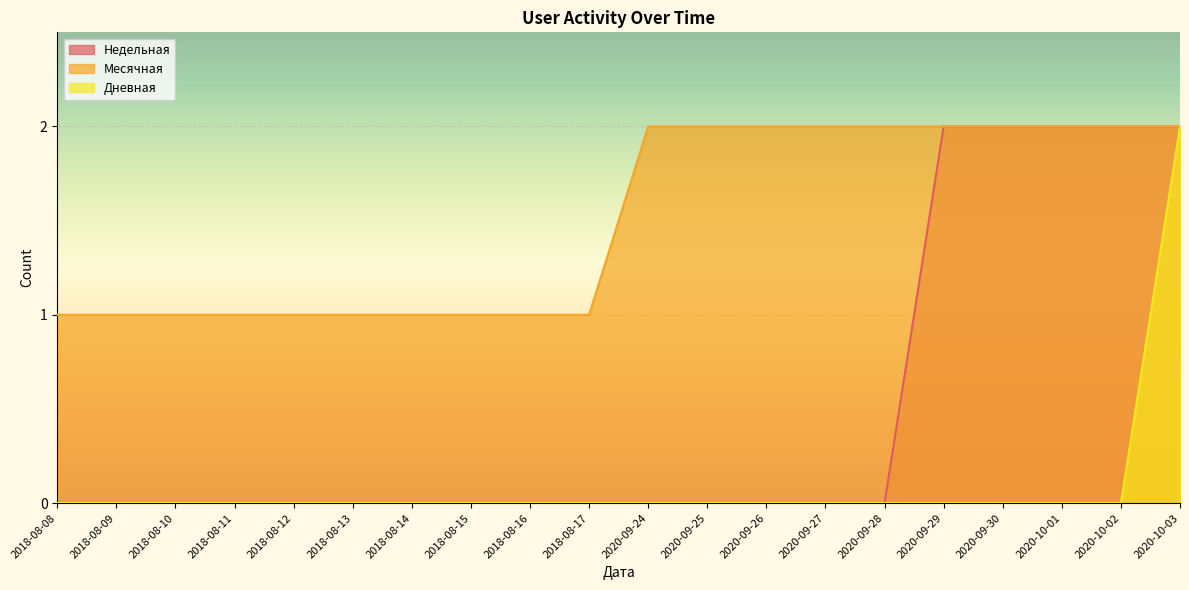

True or false: Месячная has a value of 0 at 2018-08-10.

False